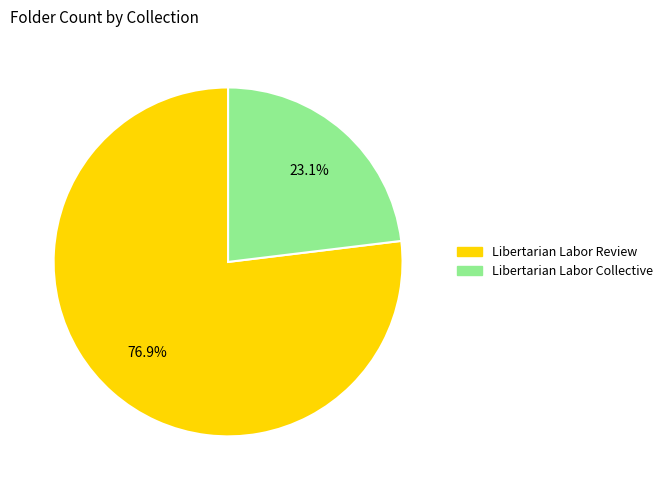

To the nearest percent, what is the average slice percentage?

50%